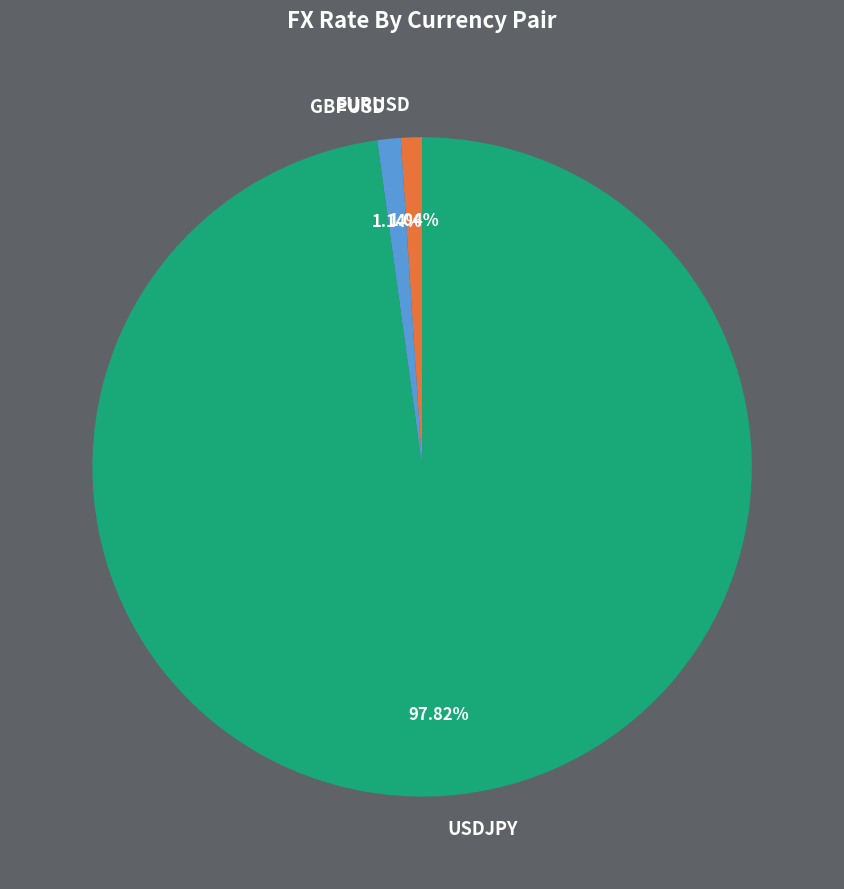

Is it true that GBPUSD is 8% of the pie?

False